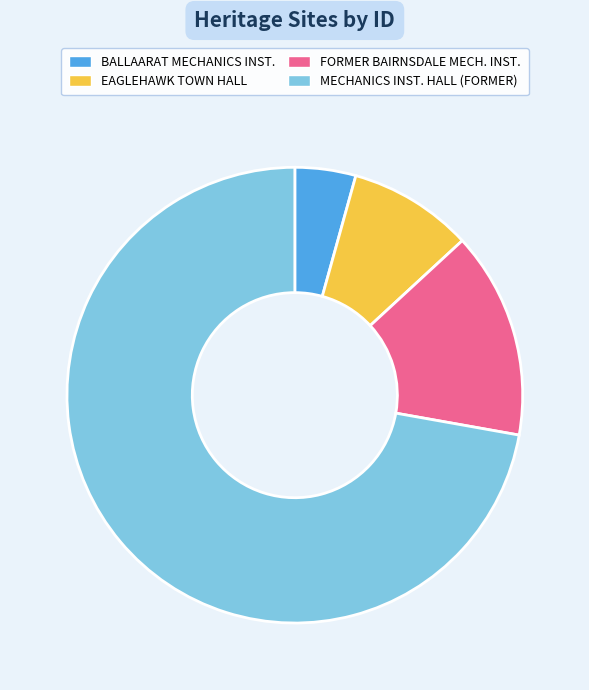

How many segments does this pie chart have?

4